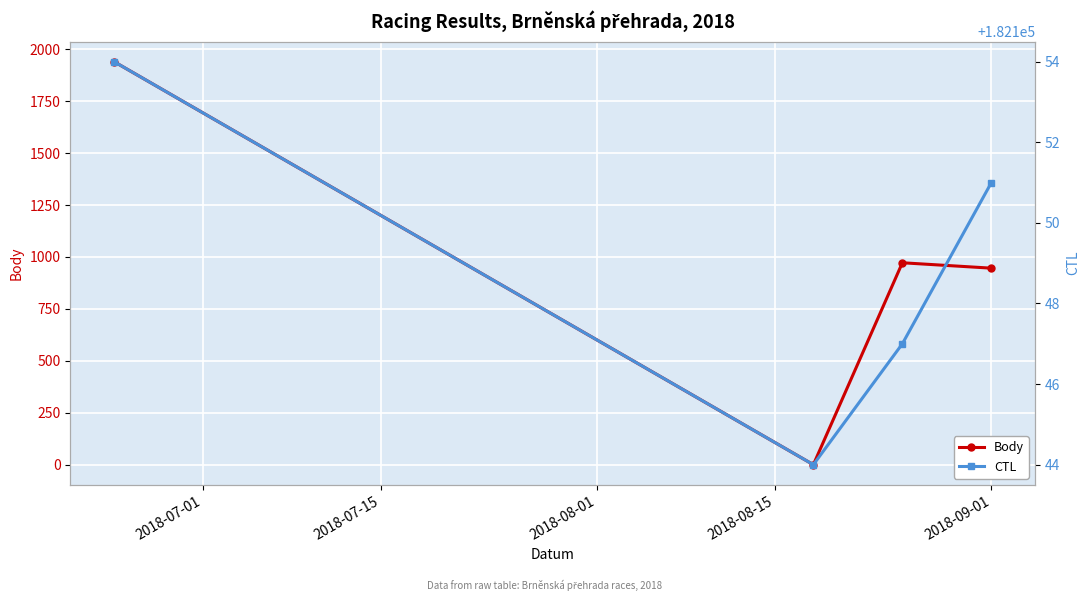

Is the value of CTL at 2018-07-01 greater than the value of Body at 2018-08-15?

Yes